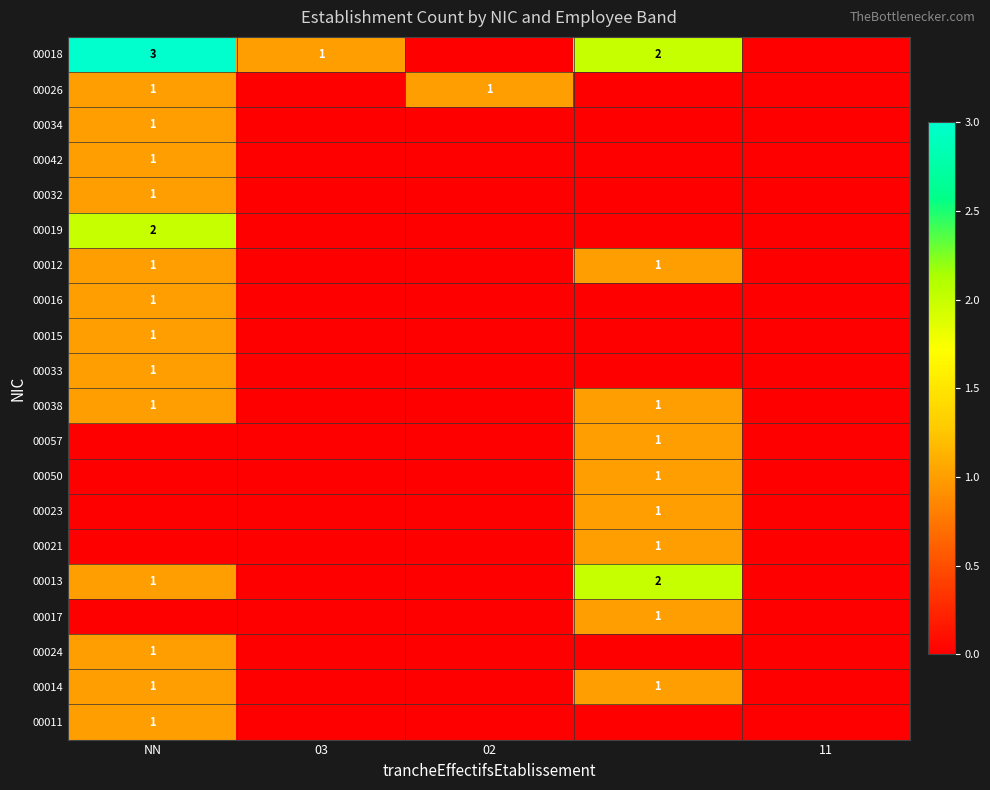

The value of 00026 at NN is 1. True or false?

True